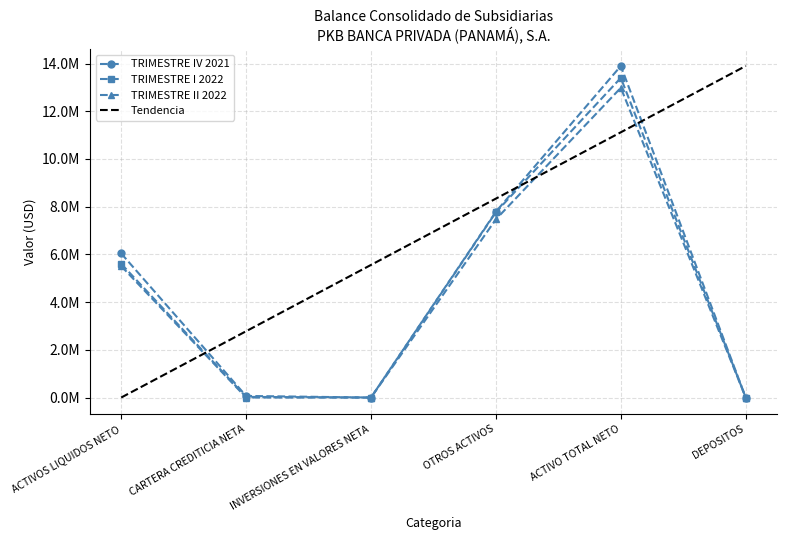

What is the spread (max minus min) of values at ACTIVOS LIQUIDOS NETO?

528943.5